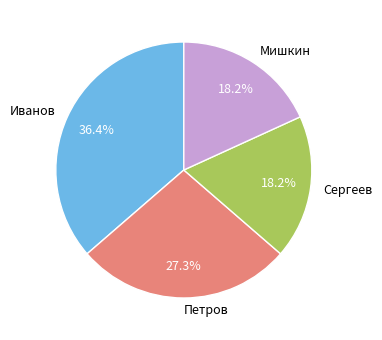

How much of the chart is everything except Сергеев?

81.8%